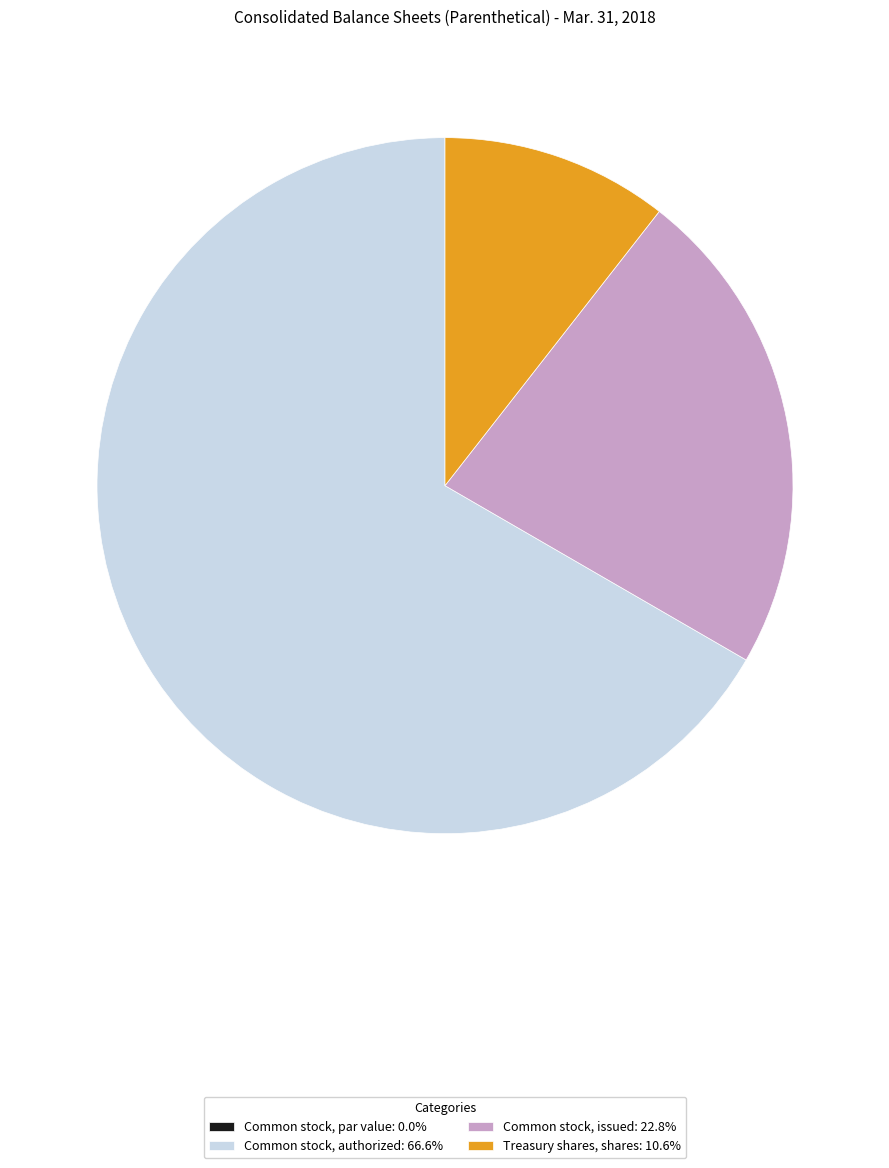

Combined, do Treasury shares, shares: 10.6% and Common stock, issued: 22.8% account for over 50%?

No